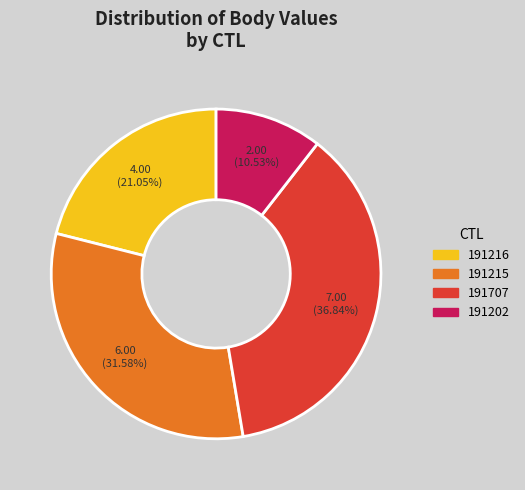

True or false: 191202 accounts for 11% of the total.

True